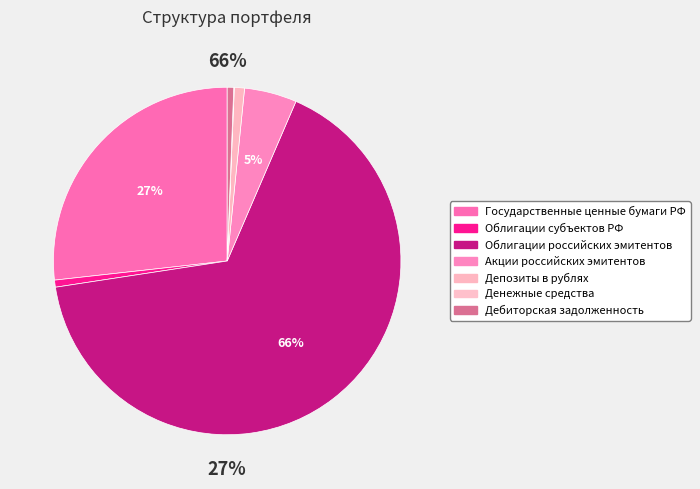

To the nearest percent, what percentage of the pie is Дебиторская
задолженность?

1%